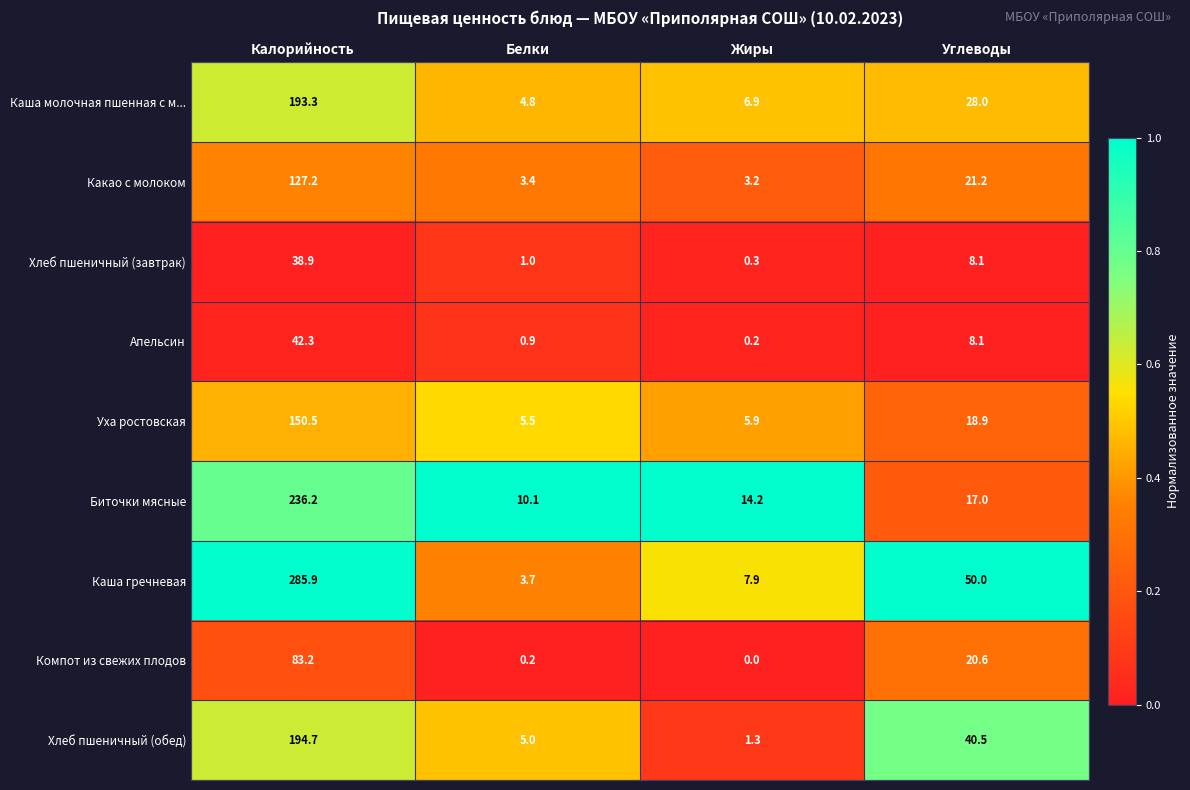

Rank the series by their maximum value, from highest to lowest.

Каша гречневая, Биточки мясные, Хлеб пшеничный (обед), Каша молочная пшенная с м..., Уха ростовская, Какао с молоком, Компот из свежих плодов, Апельсин, Хлеб пшеничный (завтрак)